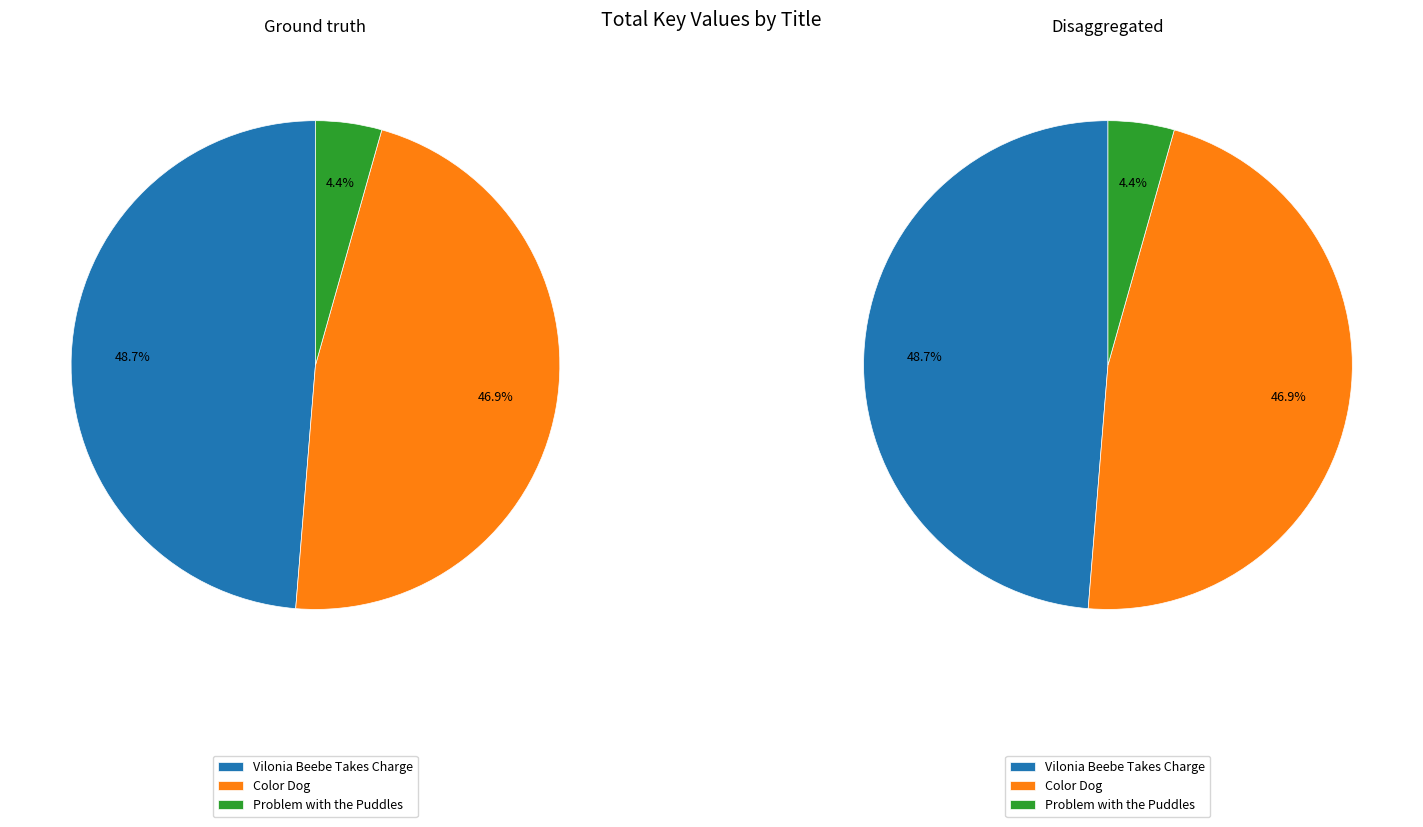

Does Vilonia Beebe Takes Charge represent more than half of the total?

No